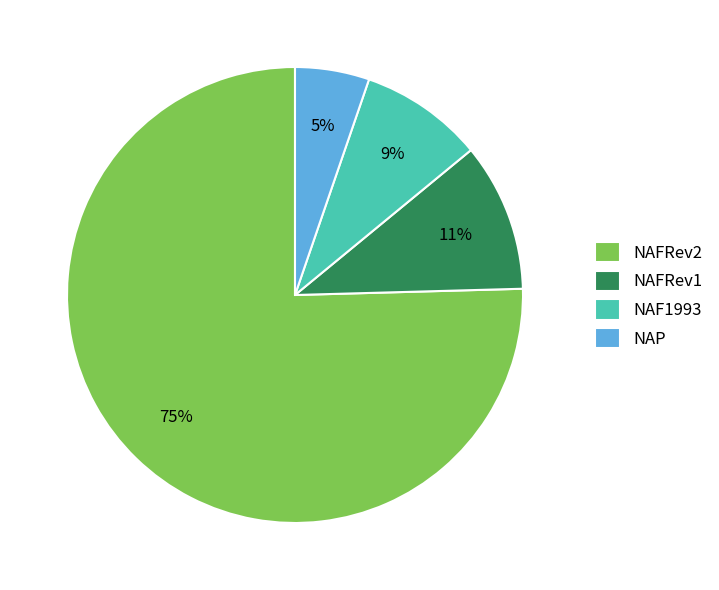

To the nearest percent, what percentage of the pie is NAP?

5%